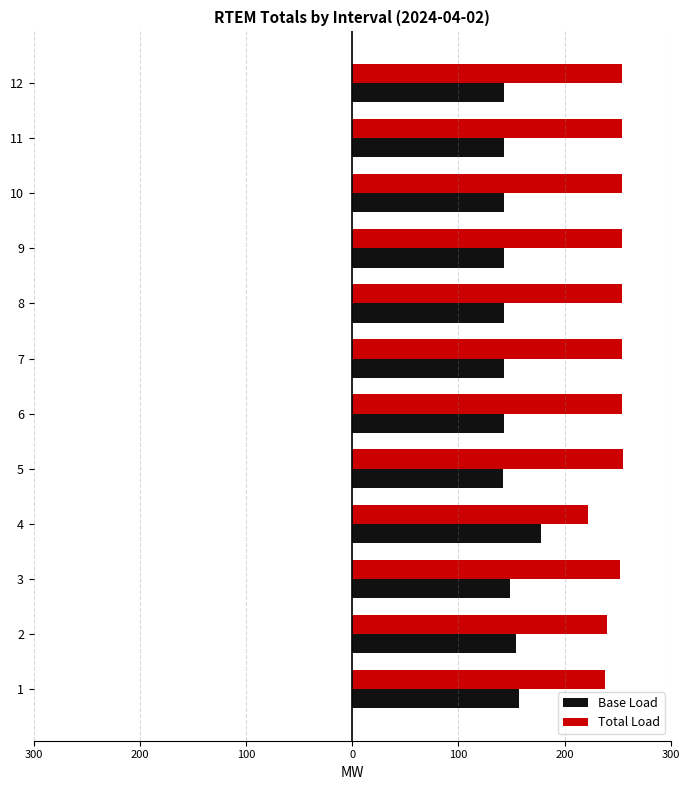

What are all the series names shown in the legend?

Base Load, Total Load